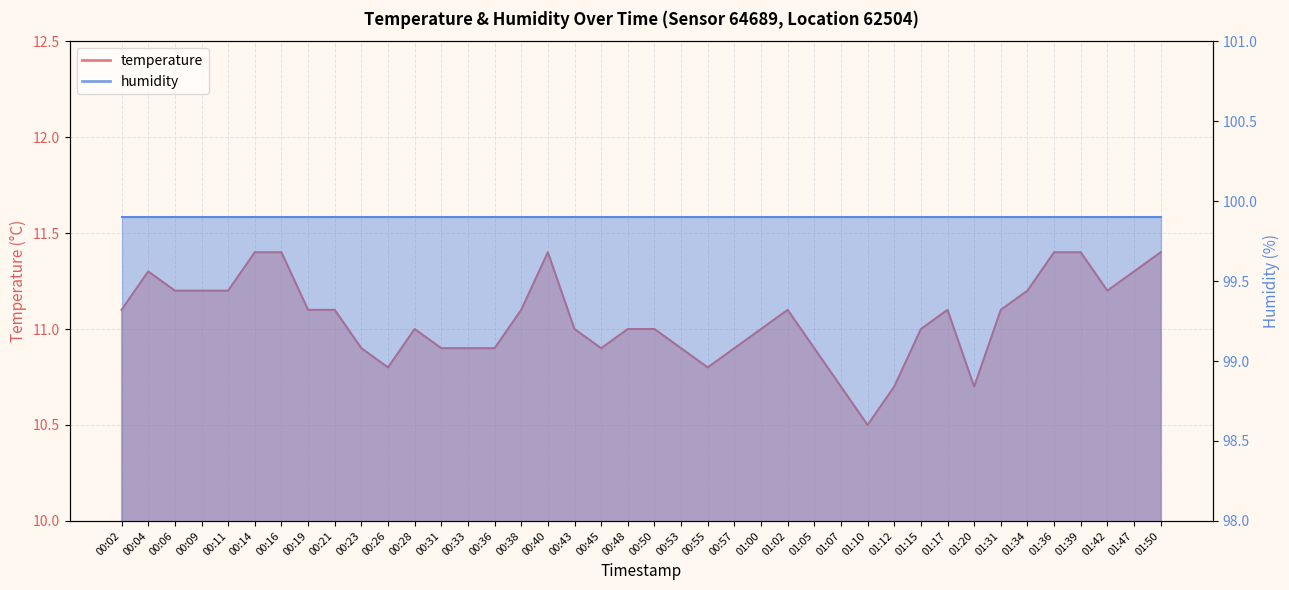

What is the ratio of the value at 00:43 to the value at 01:07?

1.0